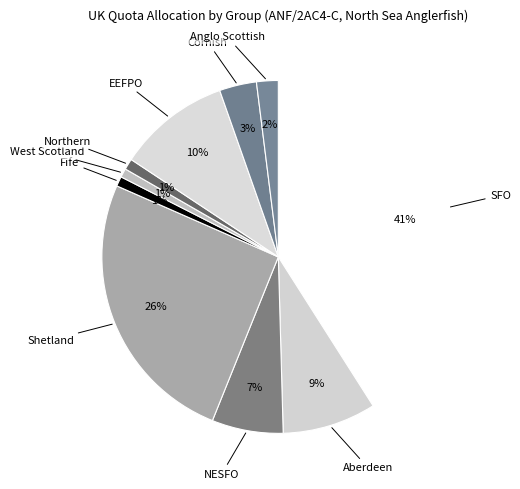

What is the largest slice in the pie chart?

SFO